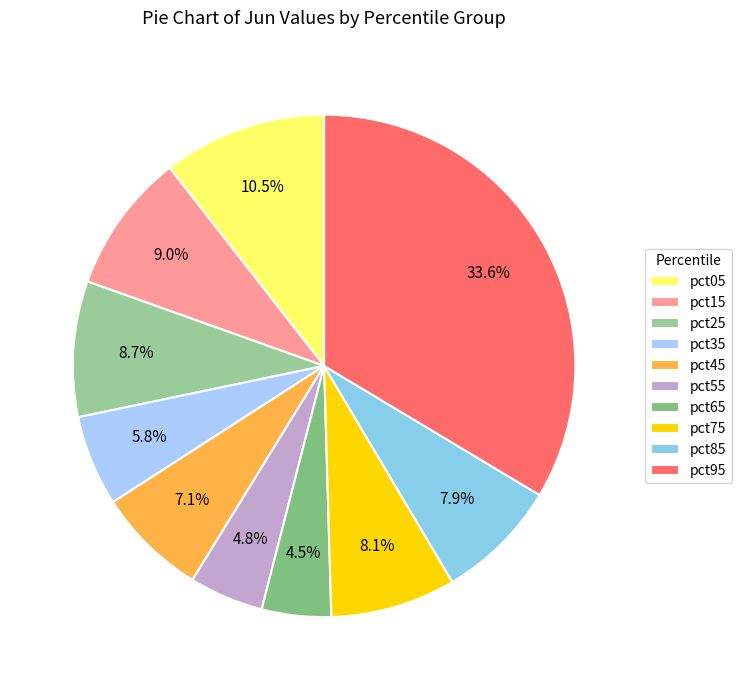

How many slices are in this pie chart?

10